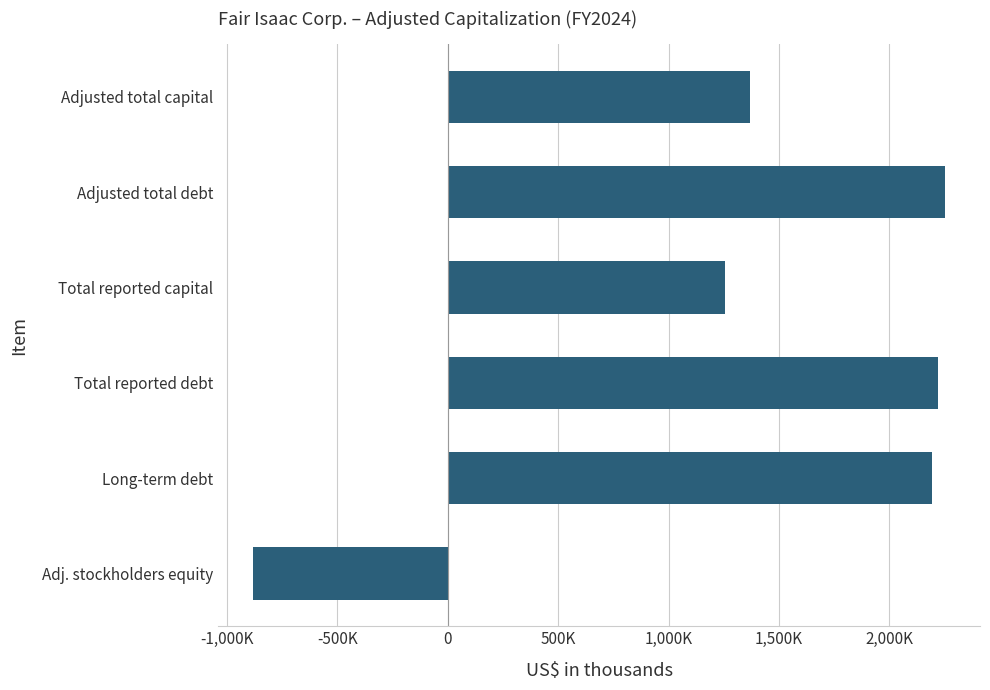

How many data points are less than 2194021?

3